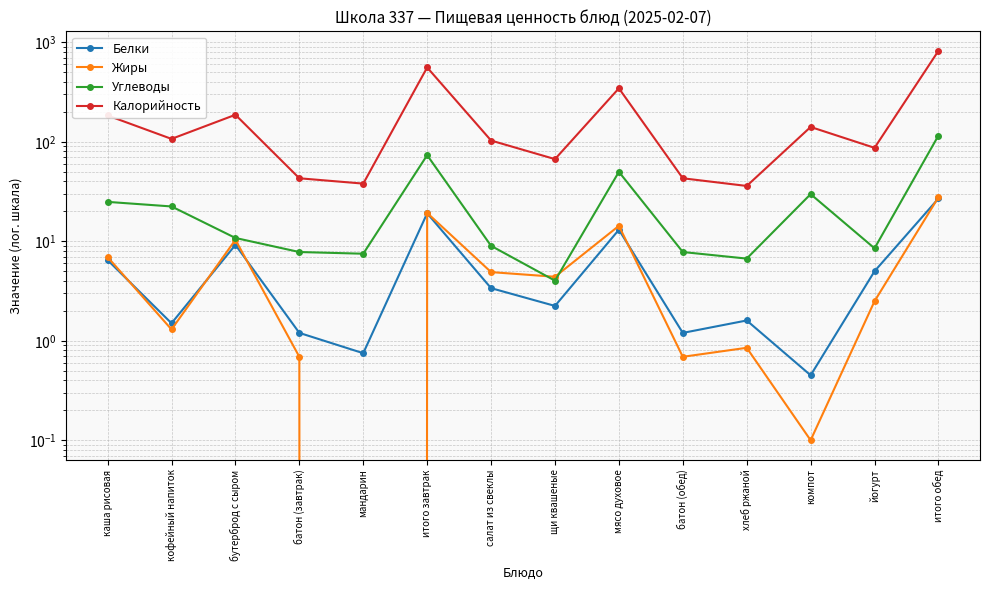

True or false: Белки and Углеводы intersect in this chart.

False